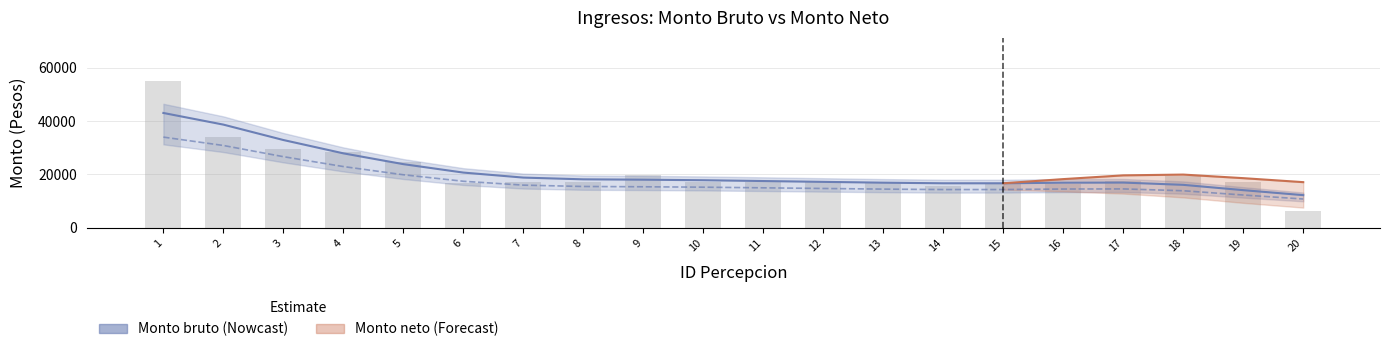

What is the difference between the second highest and second lowest values?

18392.9